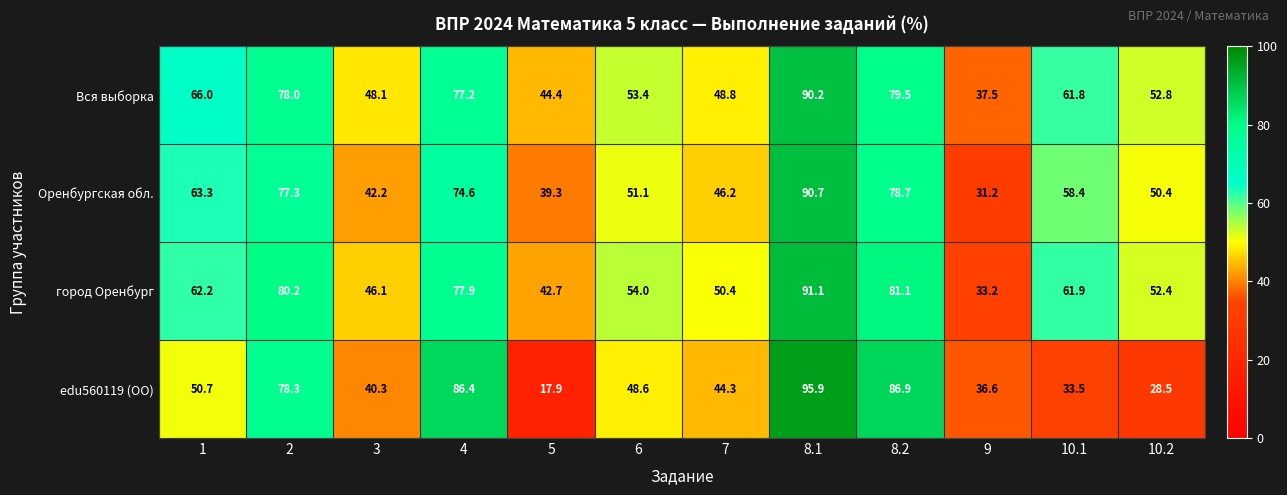

Which label corresponds to the largest value in the chart?

8.1